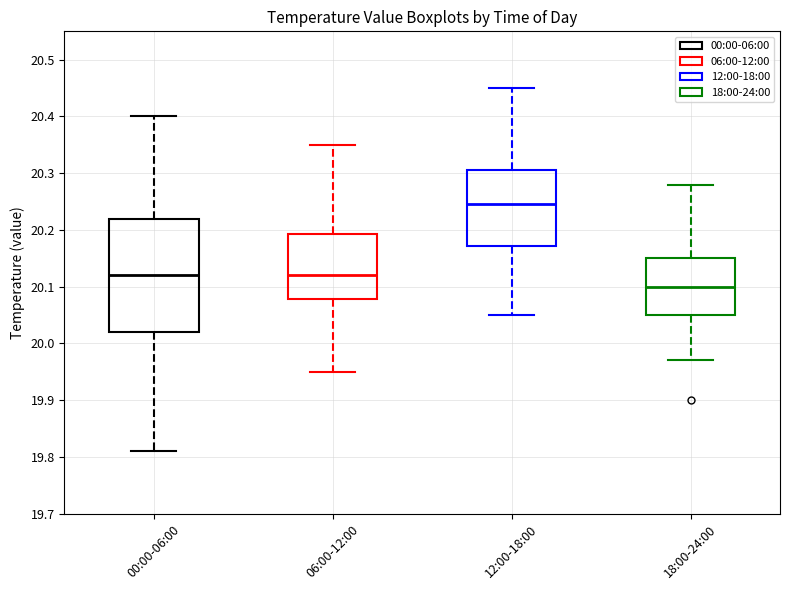

Which box's median line is the lowest?

18:00-24:00